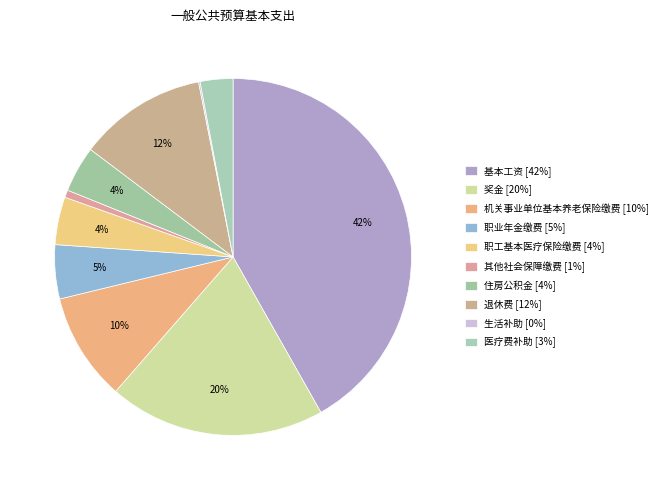

How many segments does this pie chart have?

10